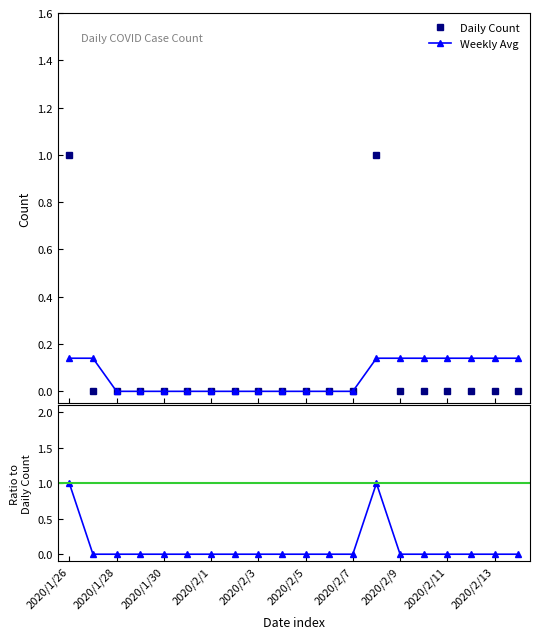

Which series has the largest total across all categories?

Daily Count